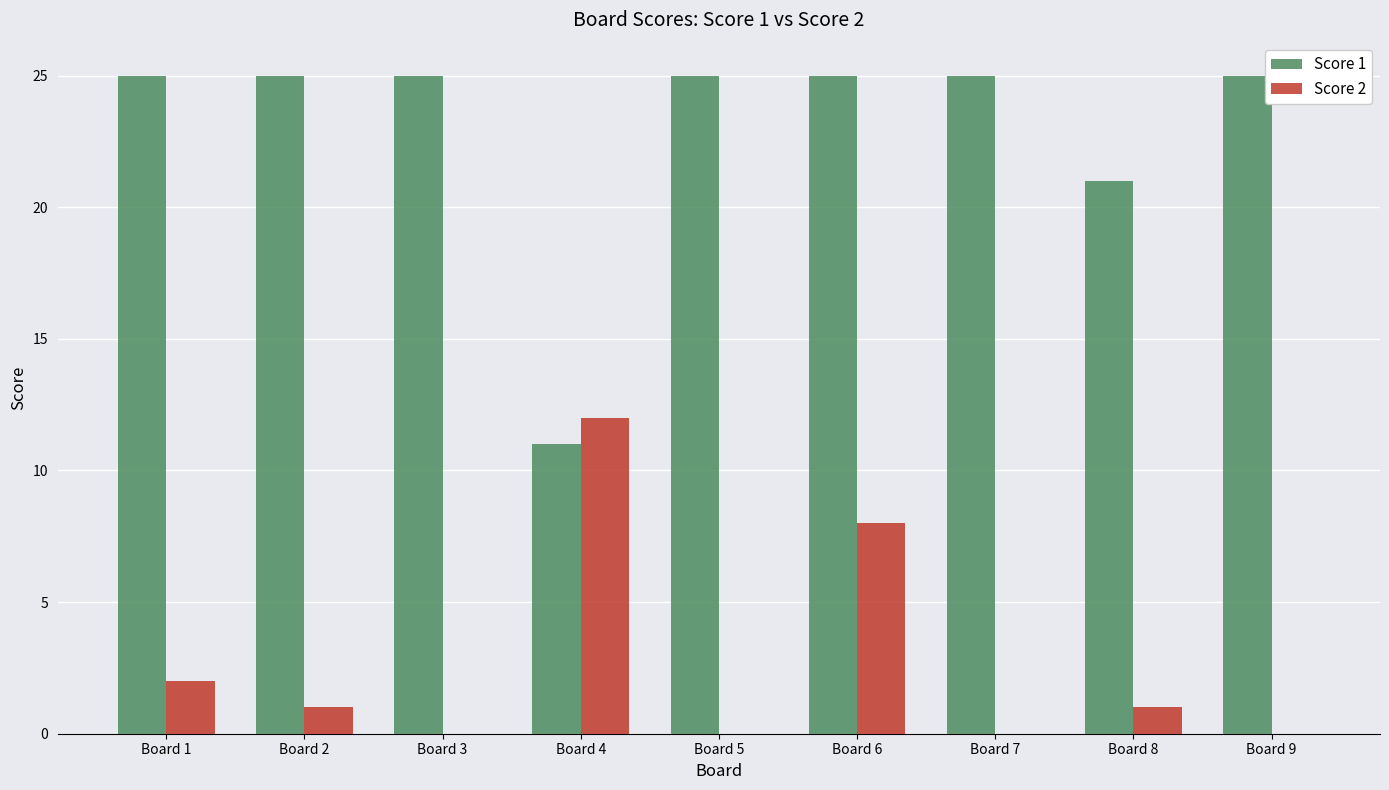

What is the total value across all series at Board 5?

25